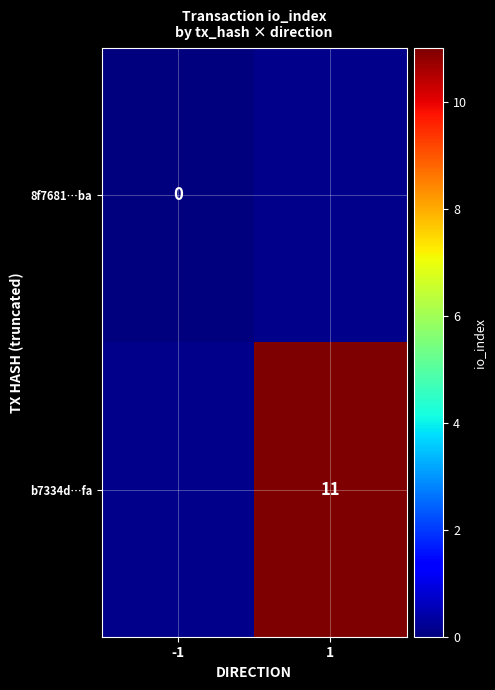

The value of b7334d…fa at 1 is 16. True or false?

False